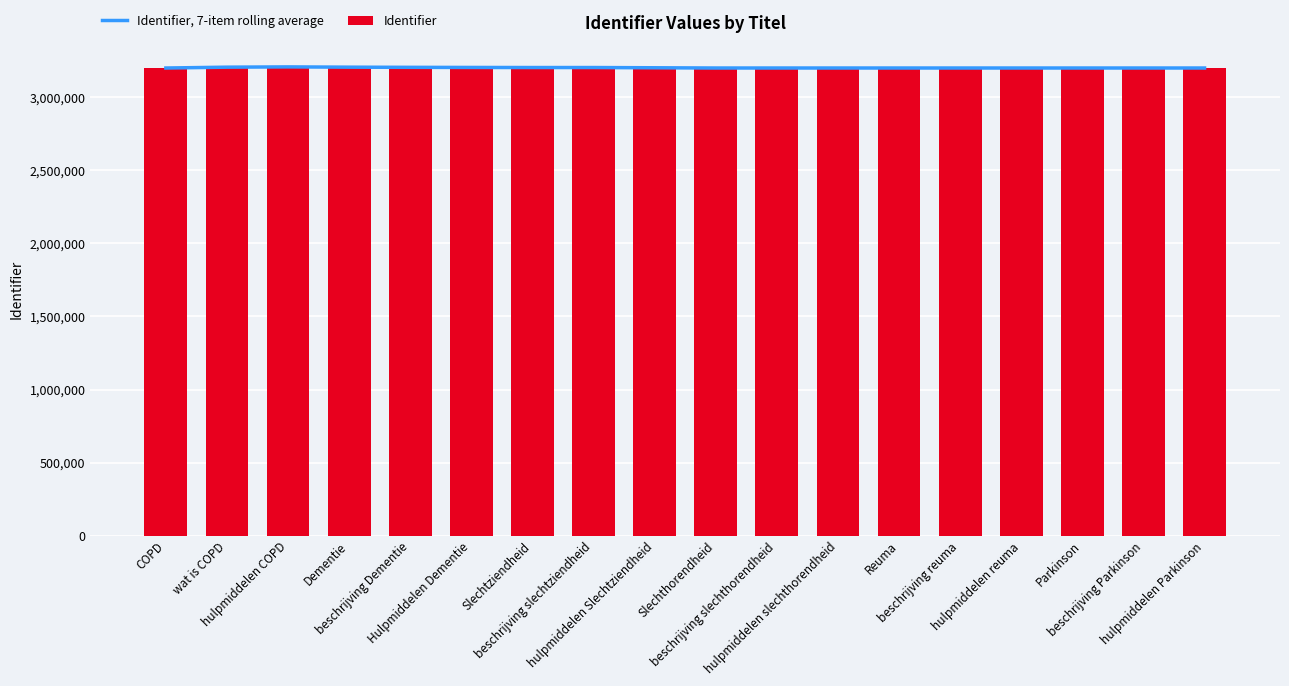

What is the minimum value for Identifier?

3201330